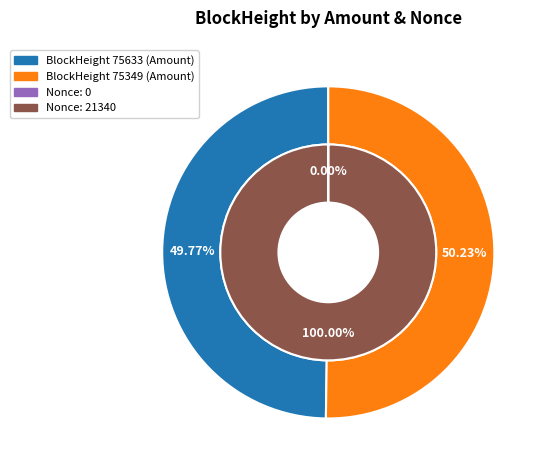

True or false: 75349 (Nonce=21340) accounts for 100% of the total.

True